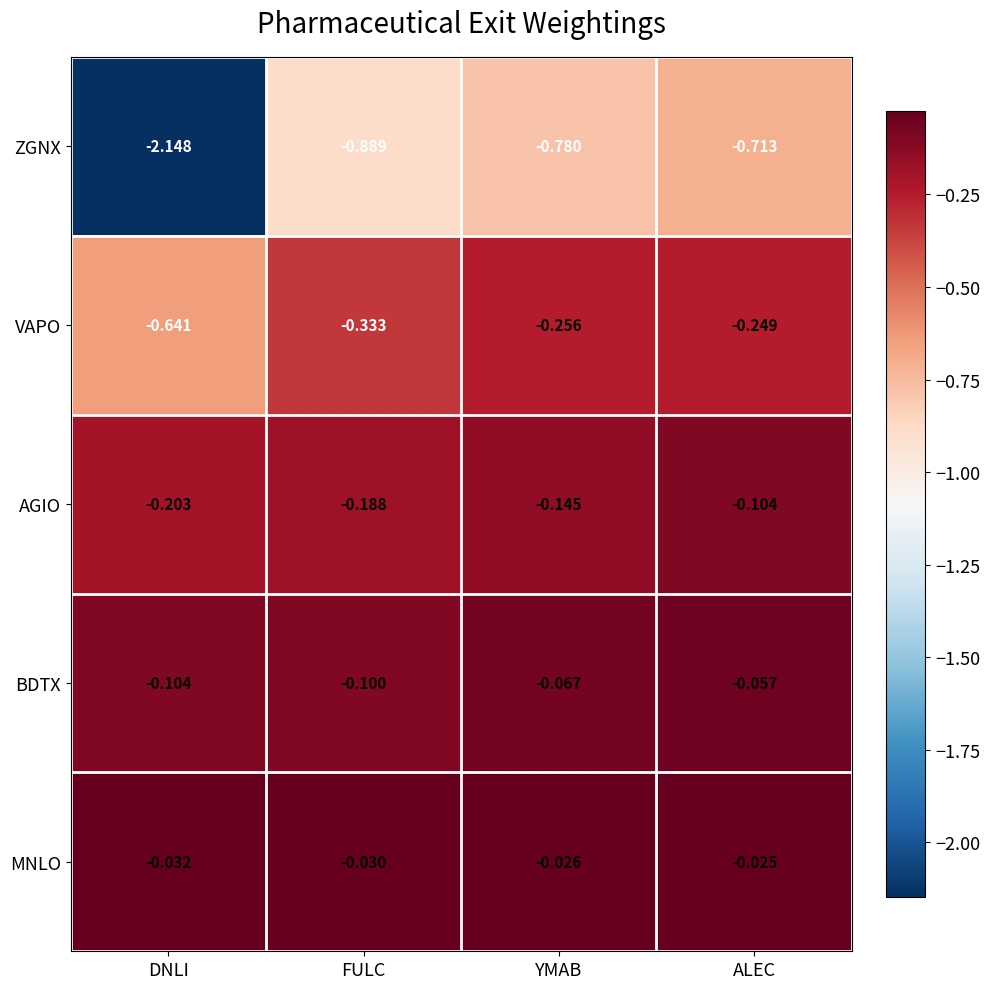

At which label does MNLO reach its peak?

ALEC